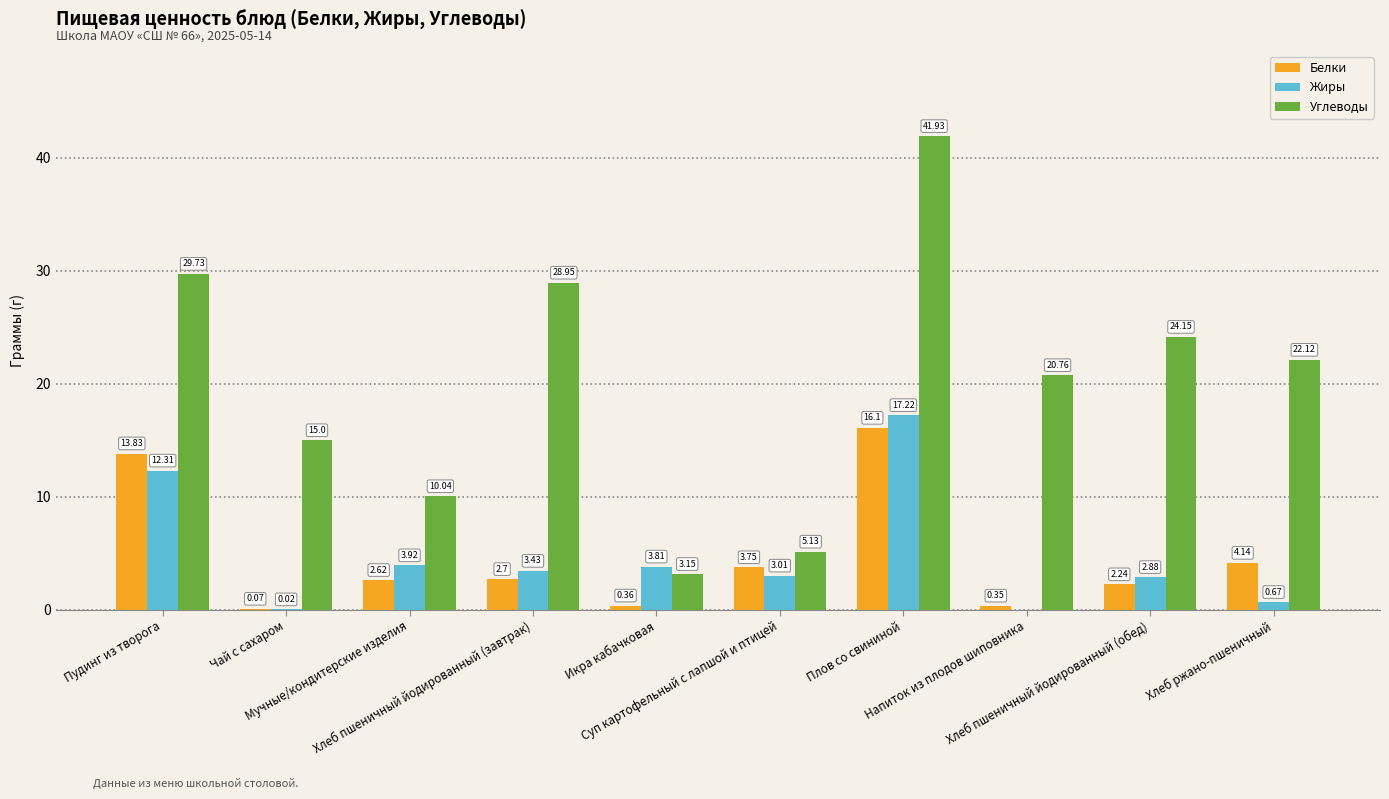

What is the sum of all Белки values?

46.2